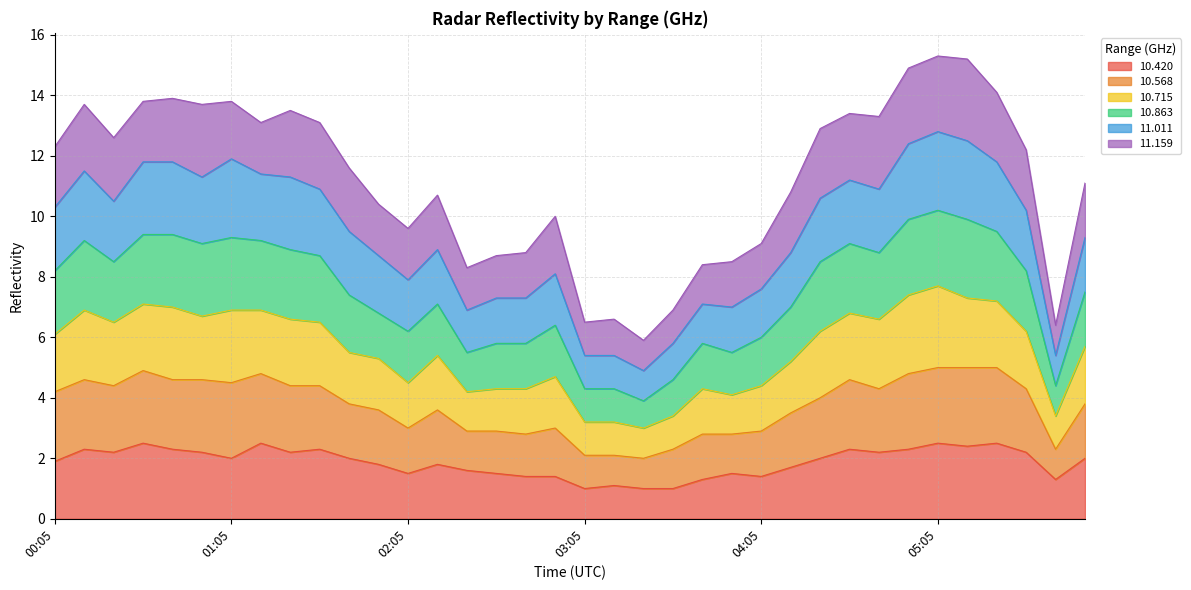

What is the minimum value for 10.420?

1.0